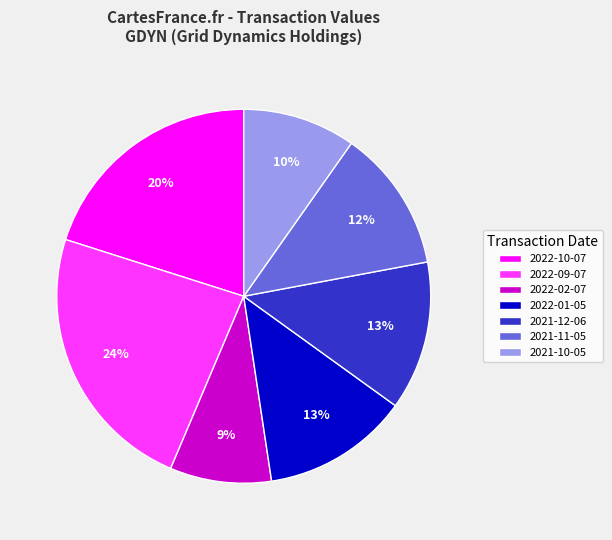

To the nearest percent, what is the difference between the largest and smallest slice percentages?

15%